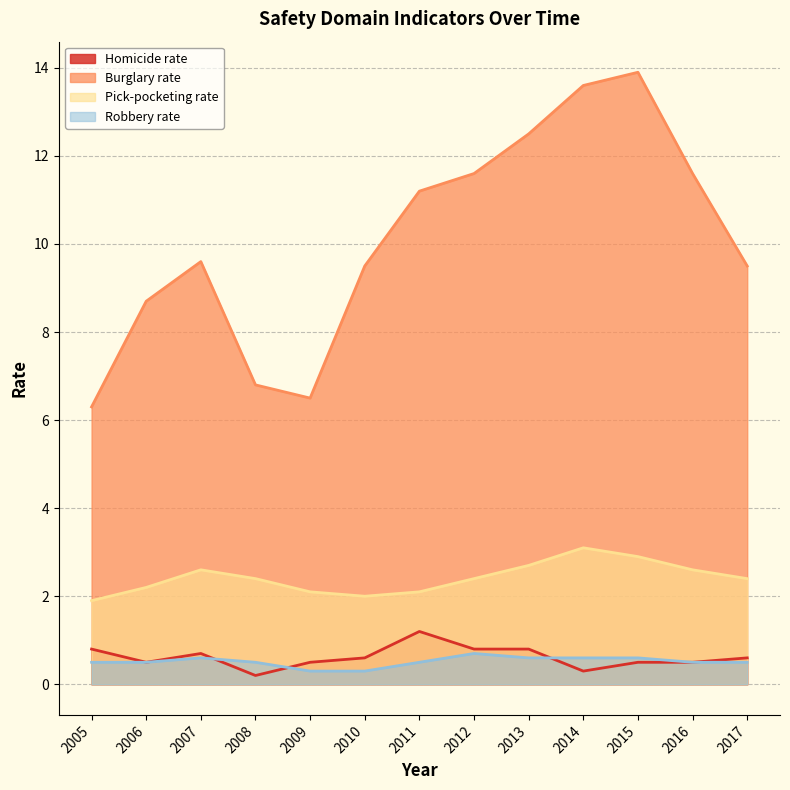

Which series ends up on top after the final intersection of Homicide rate and Robbery rate?

Robbery rate